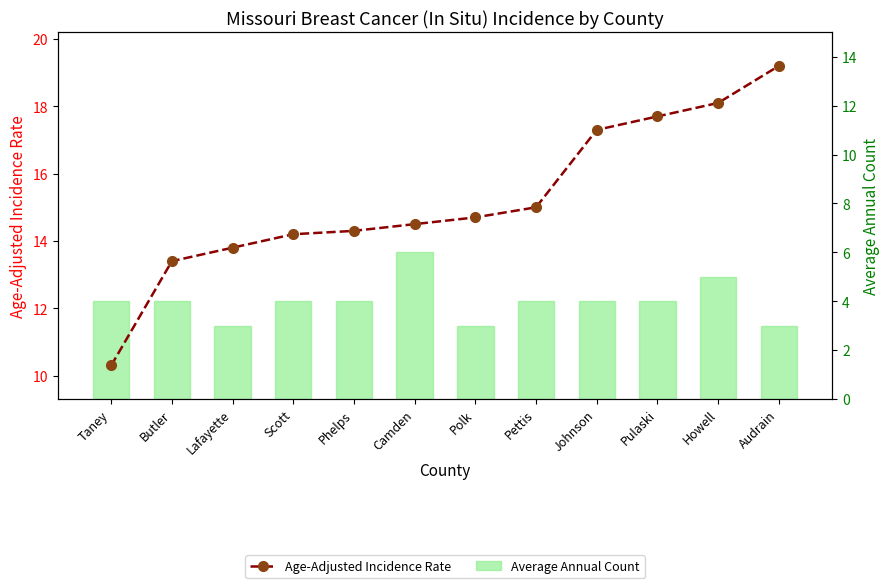

Where is Average Annual Count nearest to the value 4?

Taney